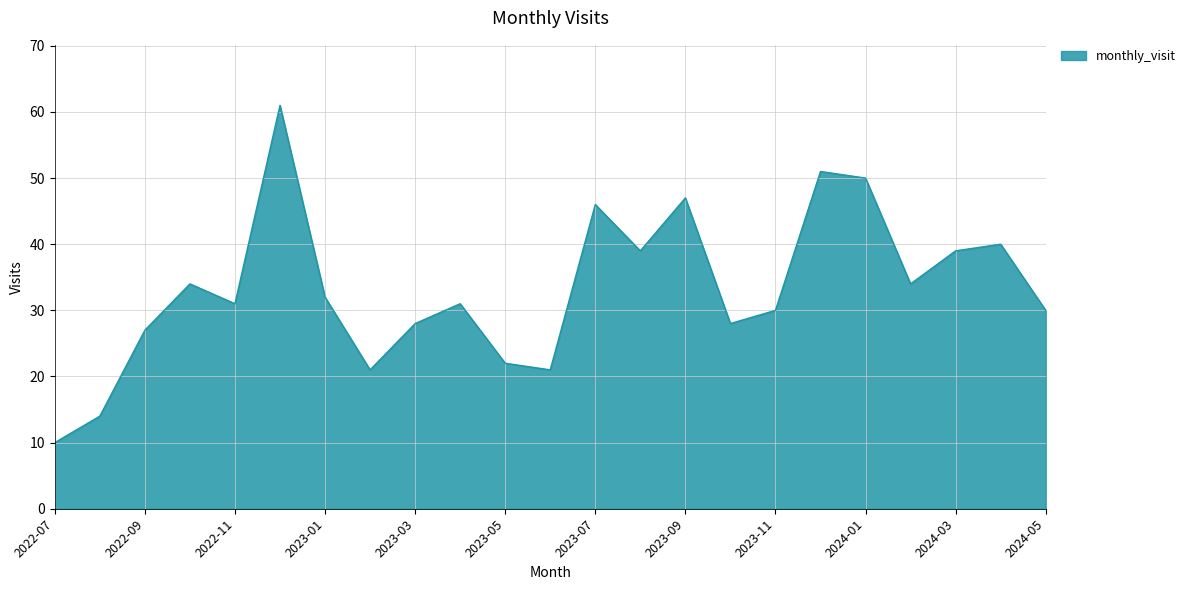

What is the smallest value displayed?

10